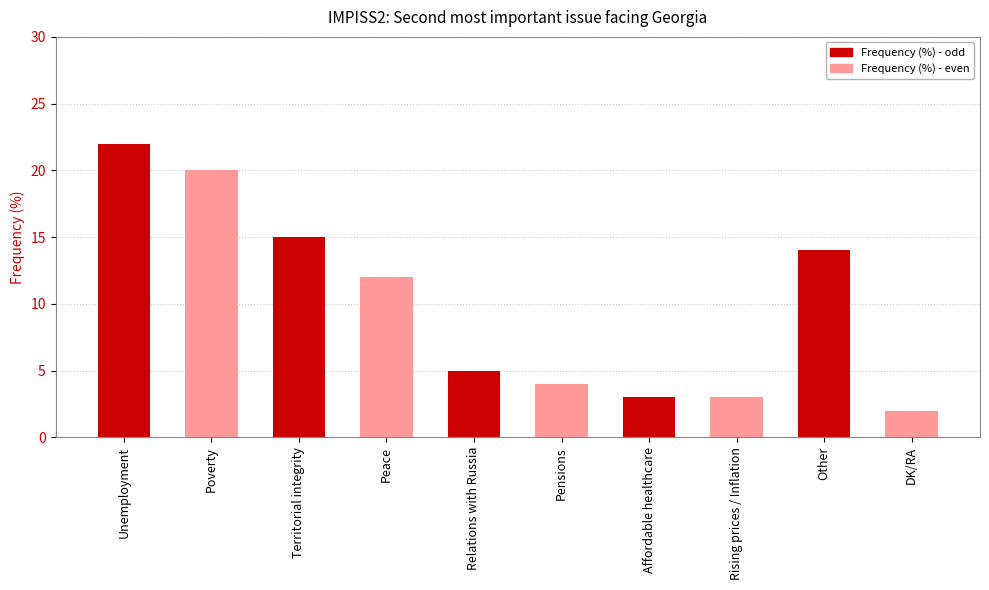

What is the label of the 5th bar from the right?

Pensions